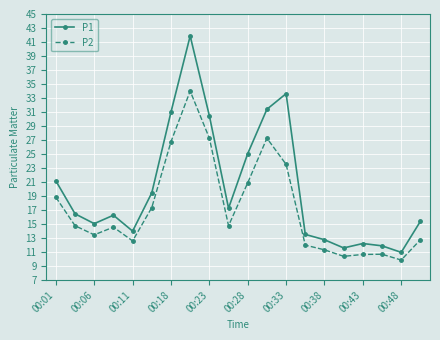

True or false: P2 and P1 intersect in this chart.

False